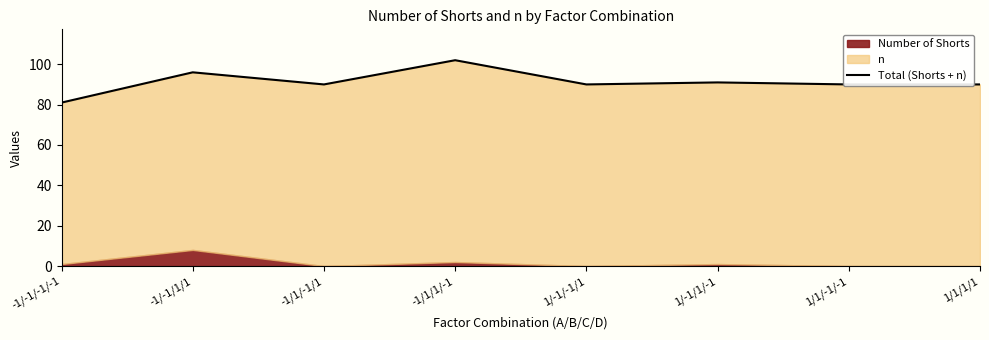

Approximately how many times larger is the value at -1/1/-1/1 compared to -1/-1/1/1?

0.9